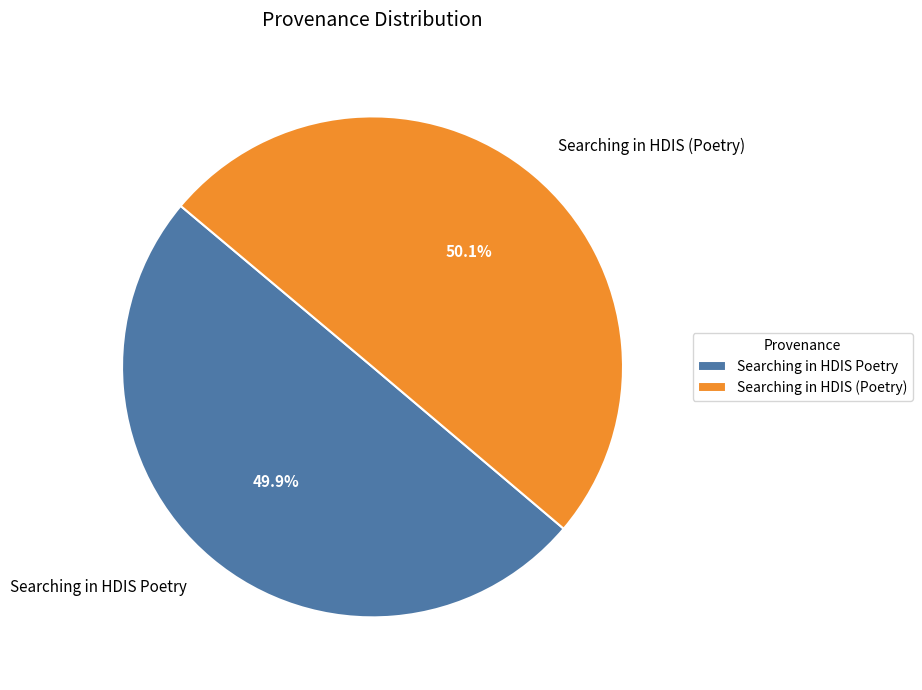

The Searching in HDIS (Poetry) slice represents 50% of the pie. True or false?

True